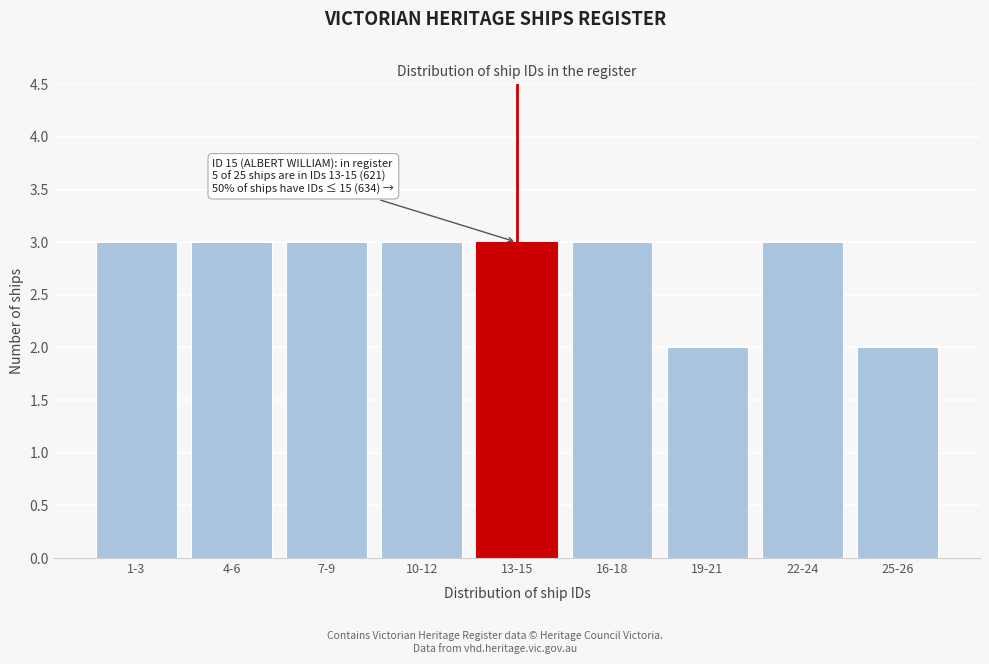

Reading right to left, extract all data points from this chart.

2	3	2	3	3	3	3	3	3